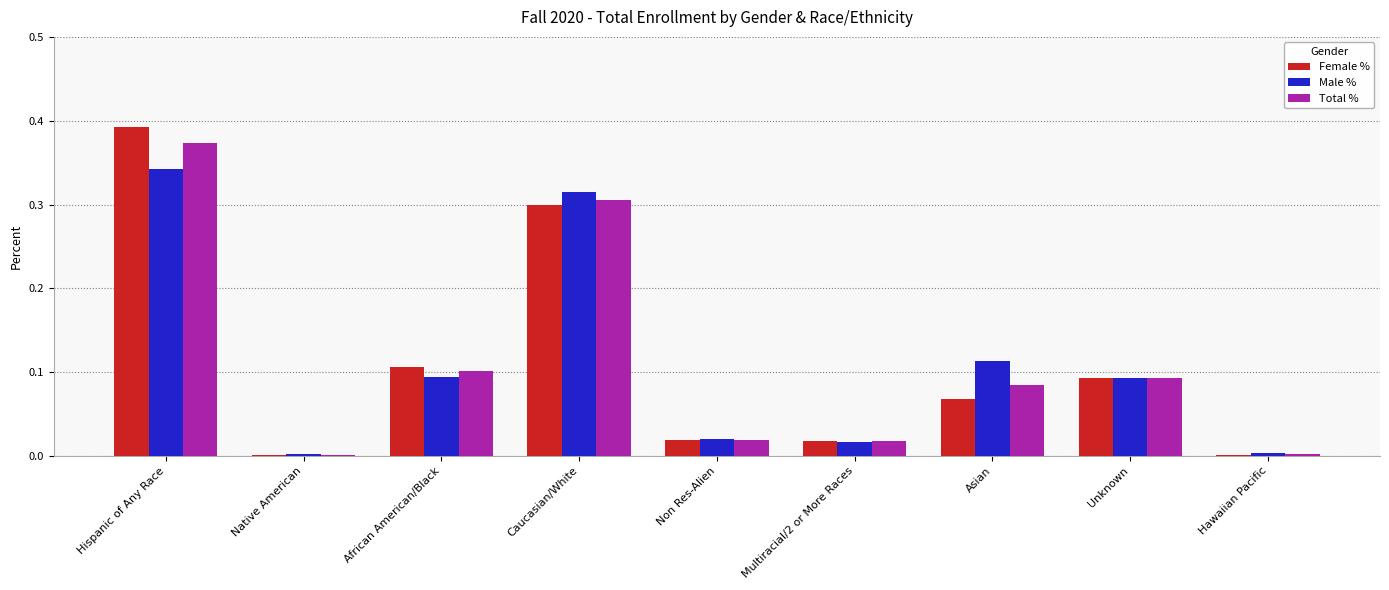

The value of Male % at Caucasian/White is 0.3. True or false?

True